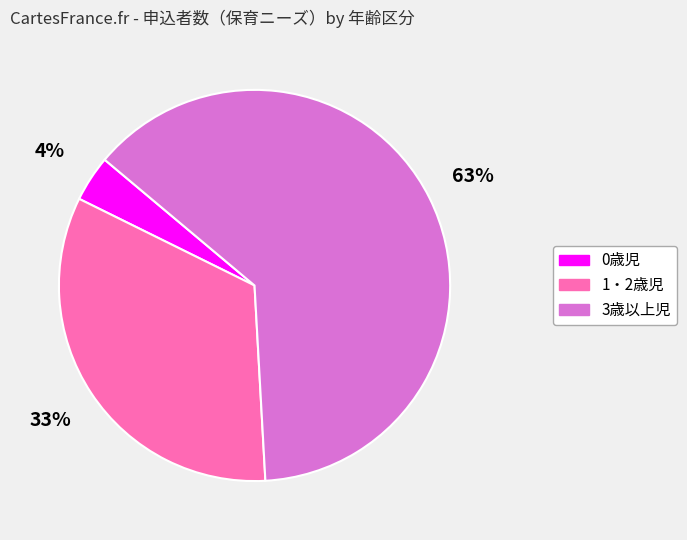

Between 0歳児 and 3歳以上児, which is larger?

3歳以上児